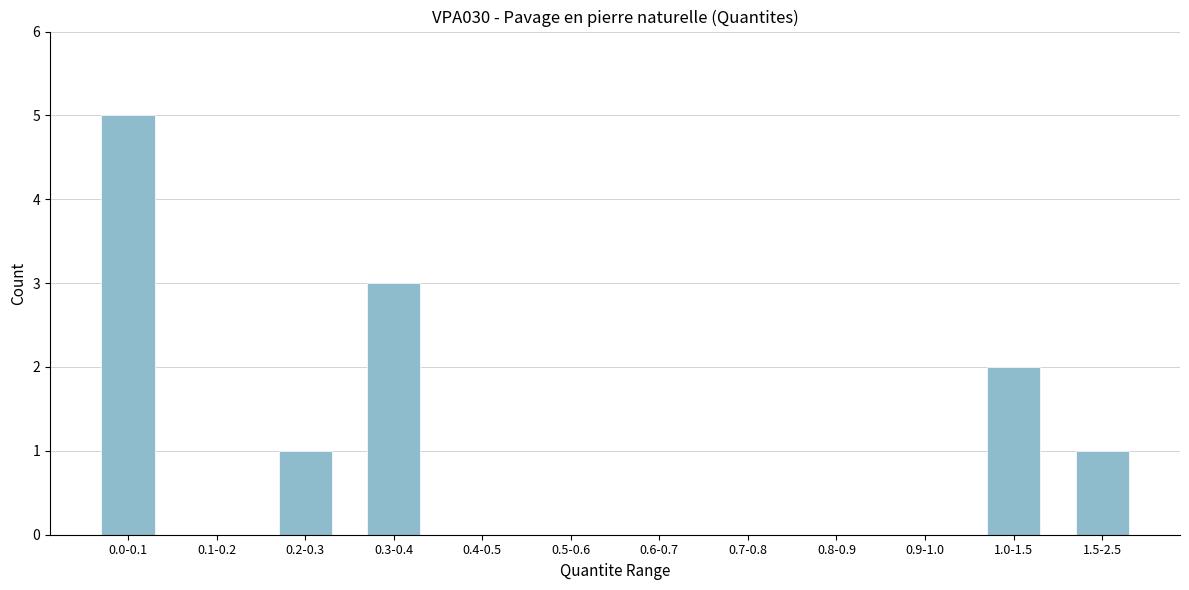

Reading left to right, list all the values displayed in this chart.

0.0-0.1=5	0.1-0.2=0	0.2-0.3=1	0.3-0.4=3	0.4-0.5=0	0.5-0.6=0	0.6-0.7=0	0.7-0.8=0	0.8-0.9=0	0.9-1.0=0	1.0-1.5=2	1.5-2.5=1